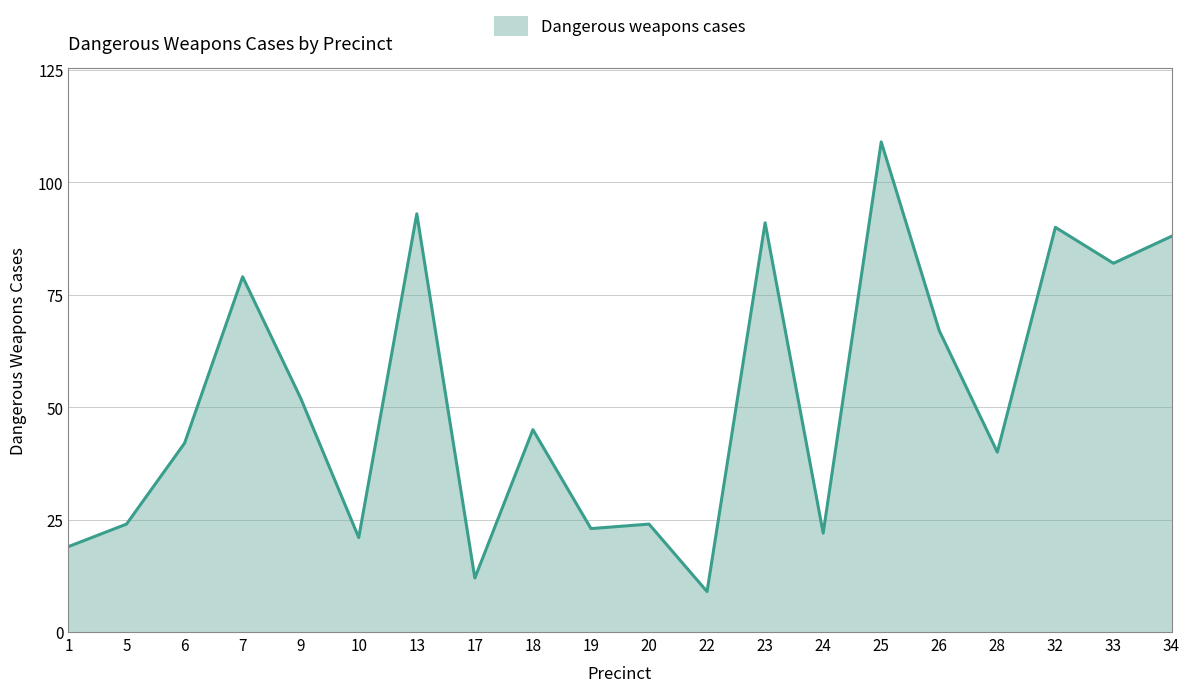

Reading left to right, transcribe all the data shown in this chart.

19	24	42	79	52	21	93	12	45	23	24	9	91	22	109	67	40	90	82	88